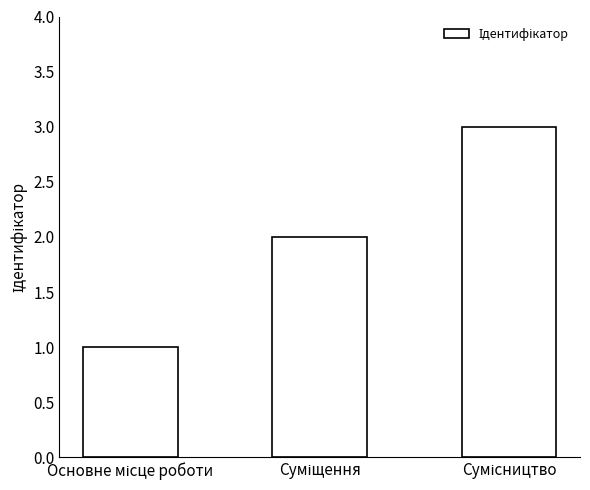

What is the maximum value shown in the chart?

3